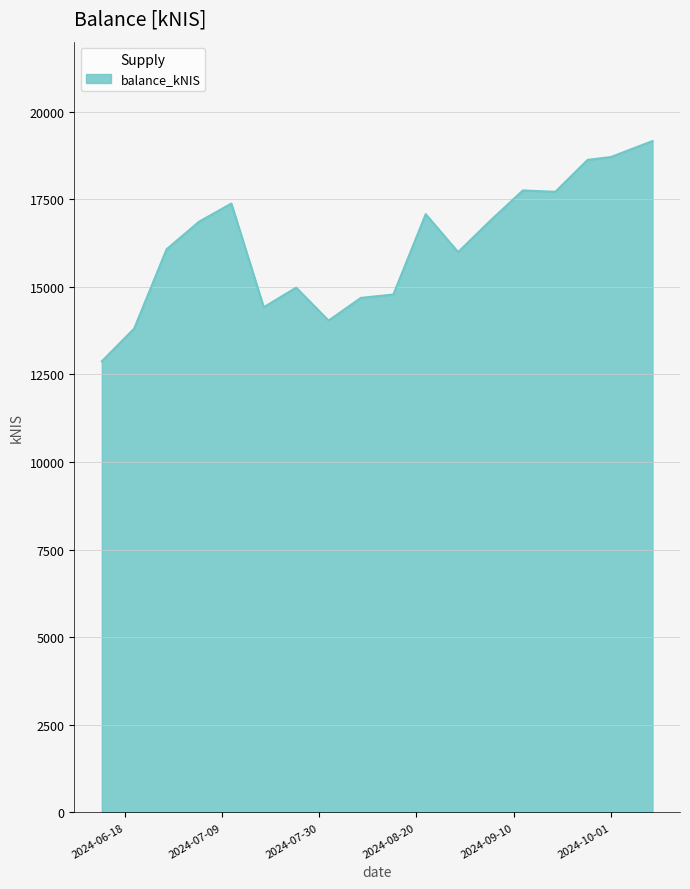

What is the maximum value shown in the chart?

19162.5